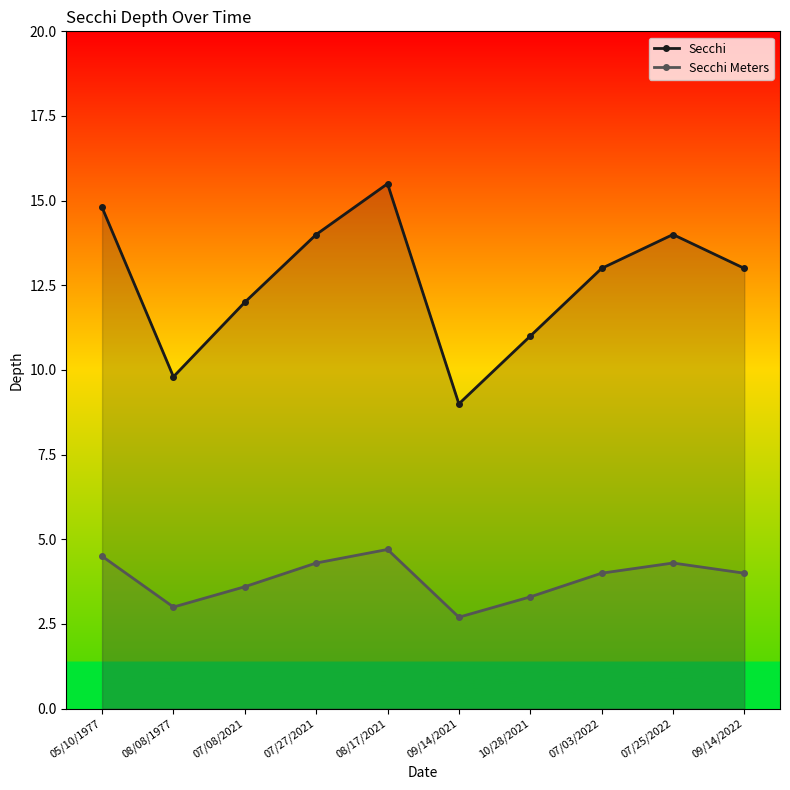

Reading left to right, transcribe all the data shown in this chart.

Secchi: 14.8	9.8	12.0	14.0	15.5	9.0	11.0	13.0	14.0	13.0
Secchi Meters: 4.5	3.0	3.6	4.3	4.7	2.7	3.3	4.0	4.3	4.0